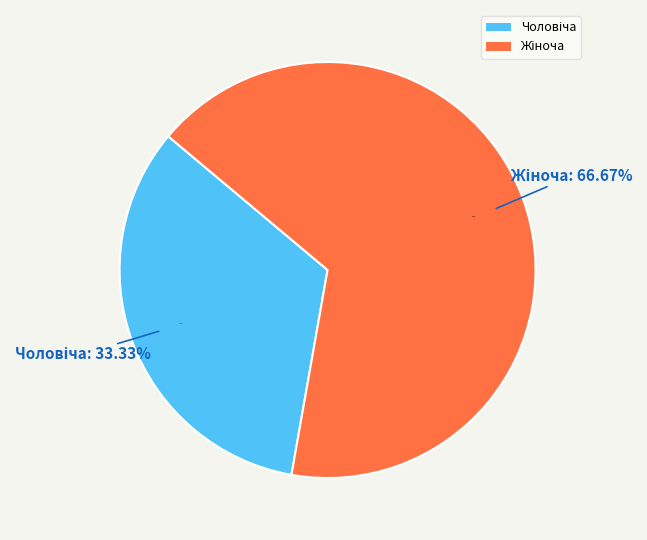

Rank the categories by value from highest to lowest.

Жіноча, Чоловіча